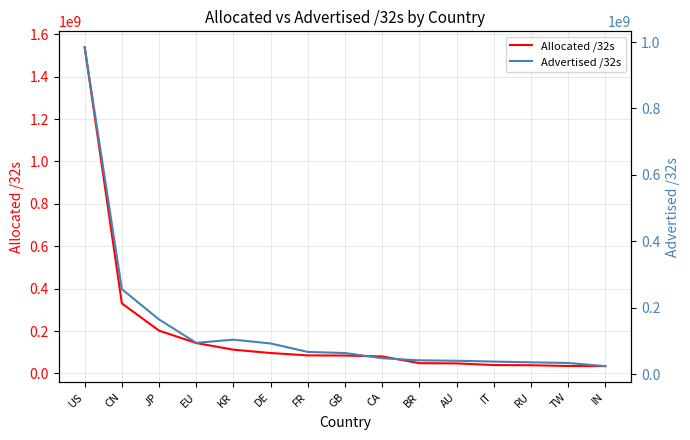

What is the maximum value for Allocated /32s?

1538302976